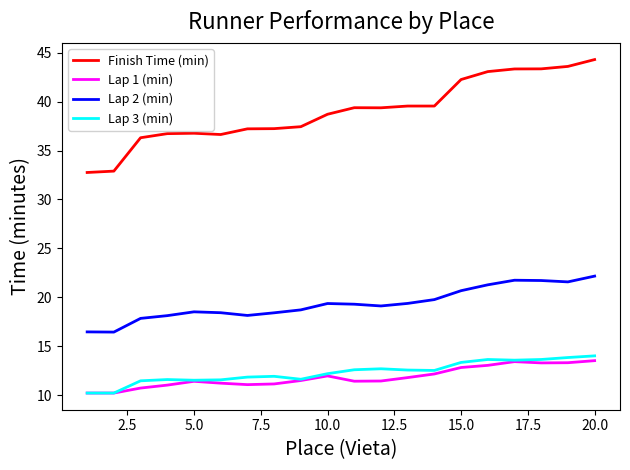

Which series has the largest total across all categories?

Finish Time (min)